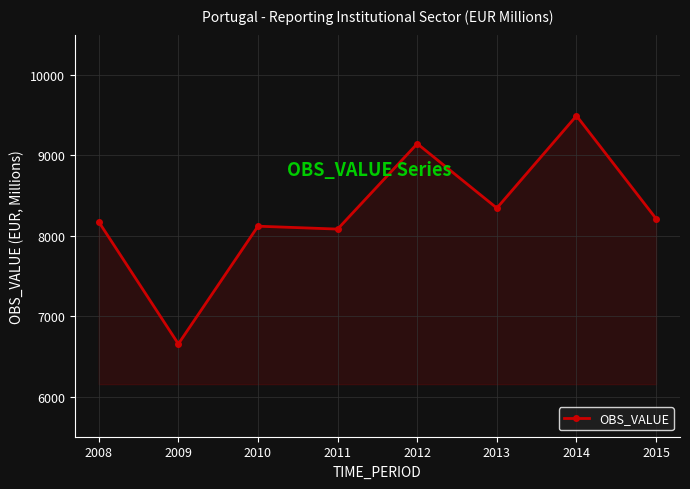

Does the chart have visible grid lines?

Yes